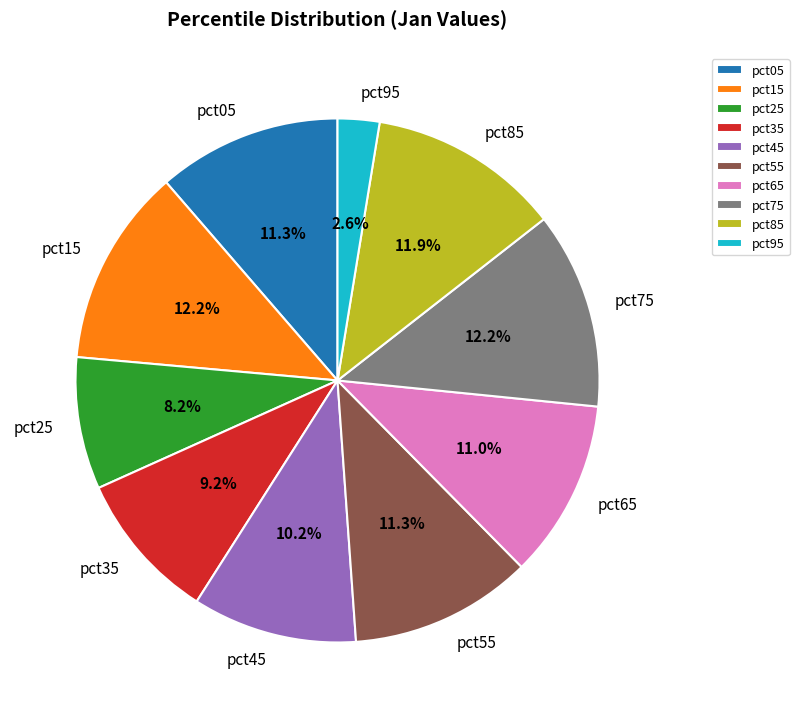

What percentage is the pct05 slice, to the nearest percent?

11%